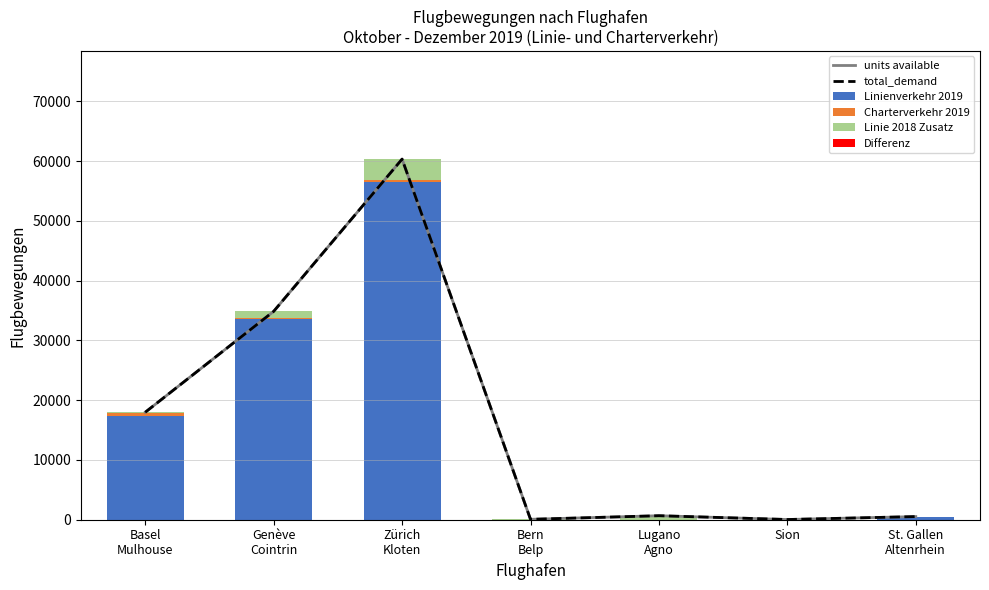

What is the total value across all series at St. Gallen
Altenrhein?

1578